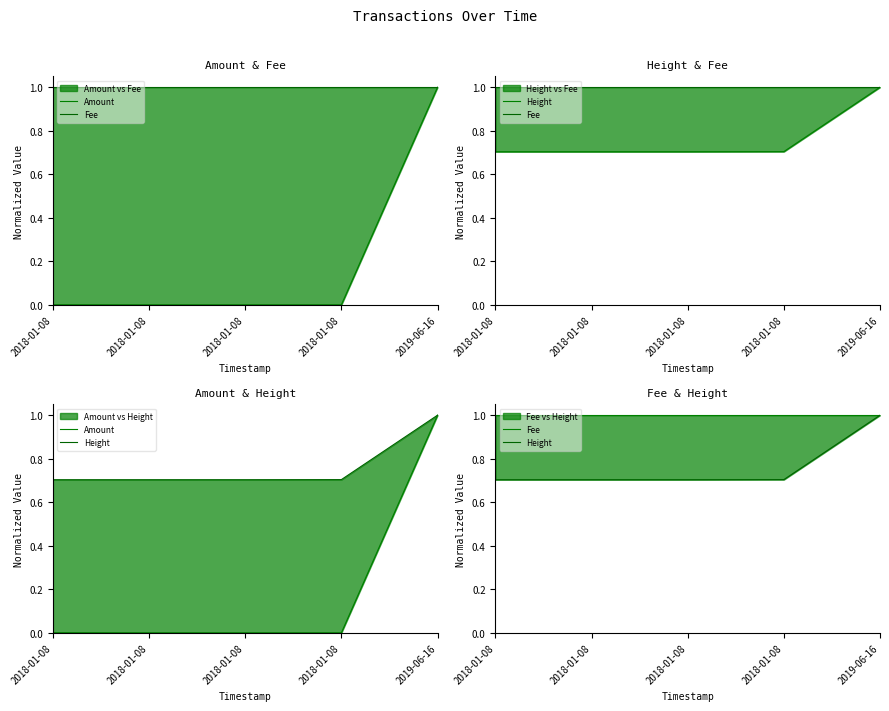

Which series has the largest total across all categories?

Fee